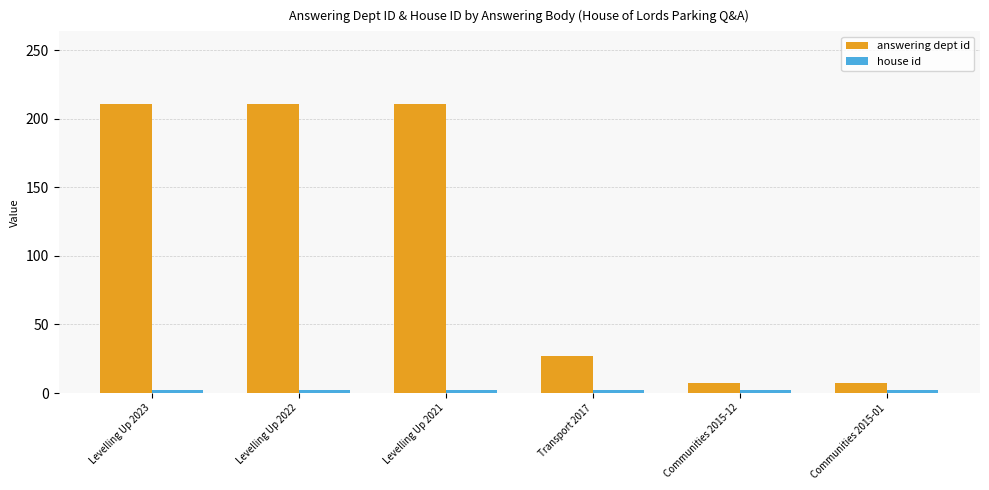

At how many categories does at least one series exceed 208?

3